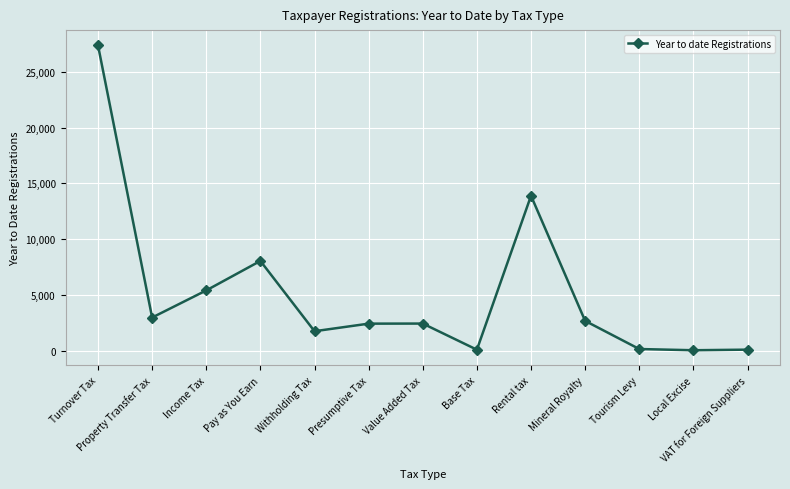

Between Turnover Tax and Base Tax, which is larger?

Turnover Tax